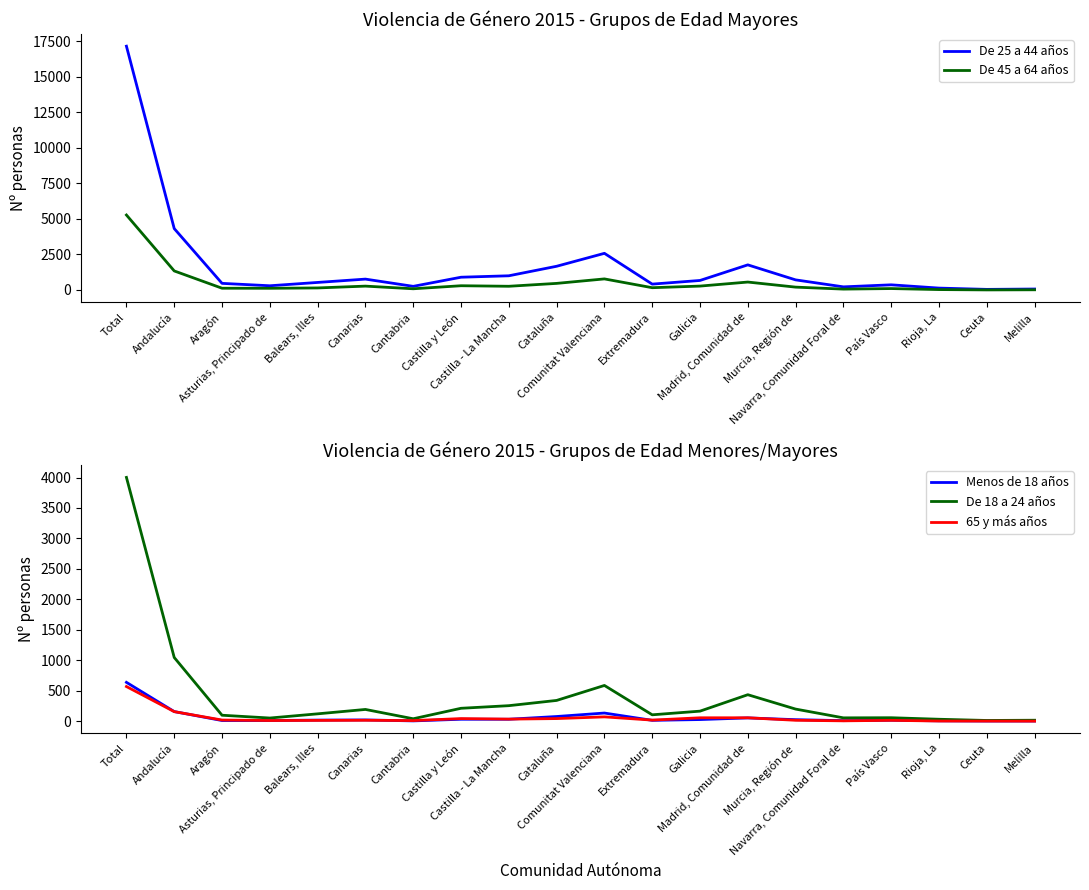

Which category has the highest value in the De 25 a 44 años series?

Total